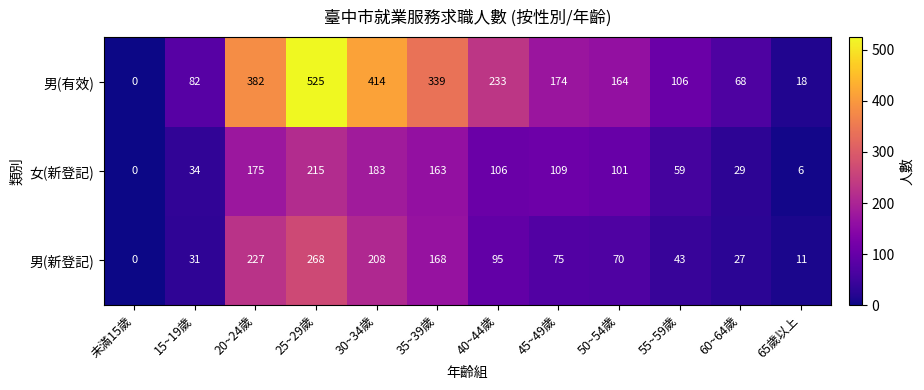

What is the spread (max minus min) of values at 60~64歲?

41